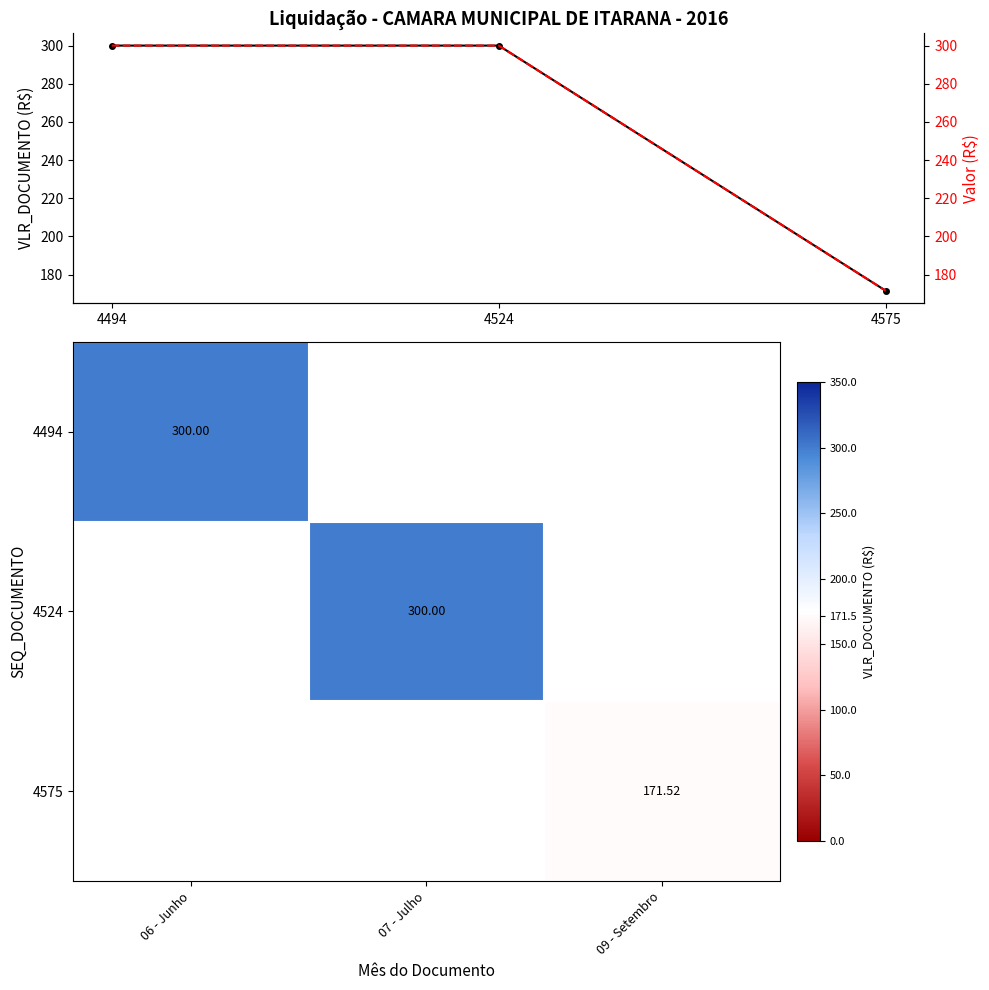

How many data points in VLR_DOCUMENTO are less than 300?

1